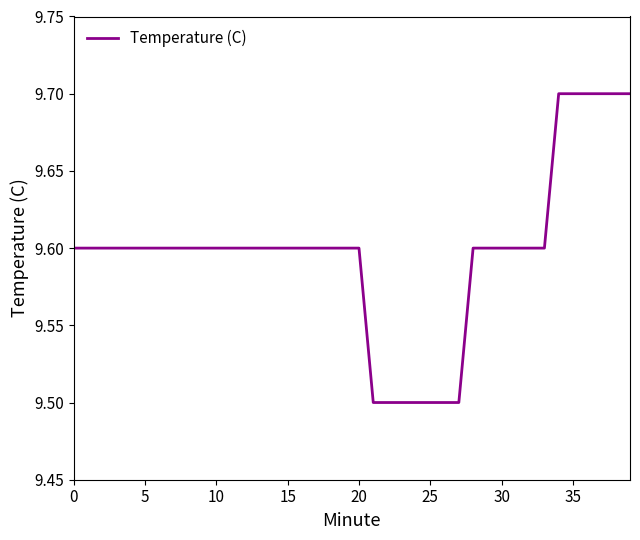

Reading left to right, extract all data points from this chart.

9.6	9.6	9.6	9.6	9.6	9.6	9.6	9.6	9.6	9.6	9.6	9.6	9.6	9.6	9.6	9.6	9.6	9.6	9.6	9.6	9.6	9.5	9.5	9.5	9.5	9.5	9.5	9.5	9.6	9.6	9.6	9.6	9.6	9.6	9.7	9.7	9.7	9.7	9.7	9.7